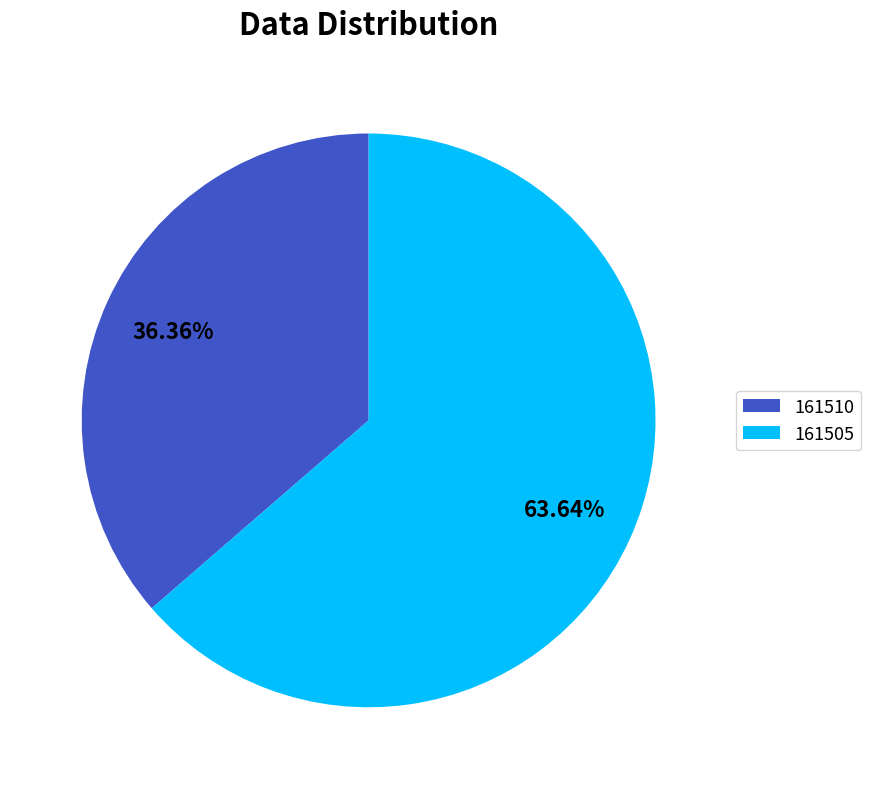

Rank the categories by value from lowest to highest.

161510, 161505